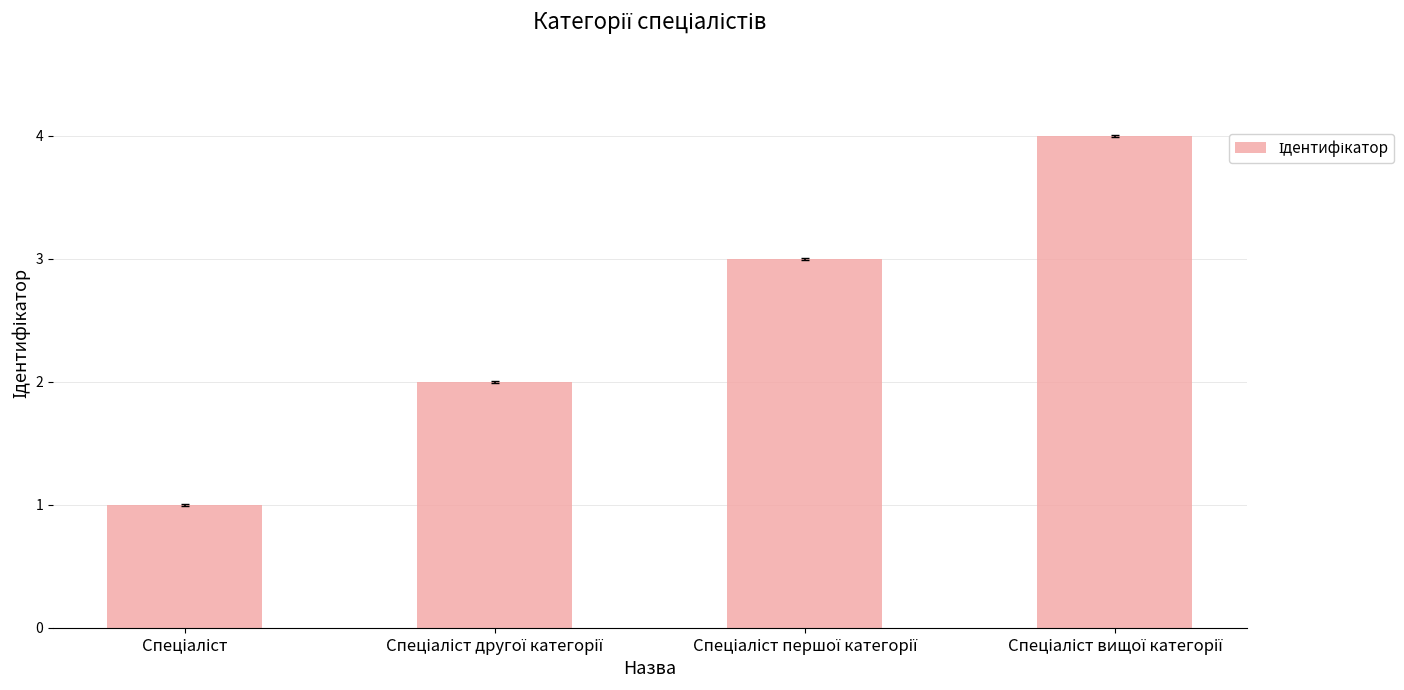

What is the difference between the maximum and minimum values?

3